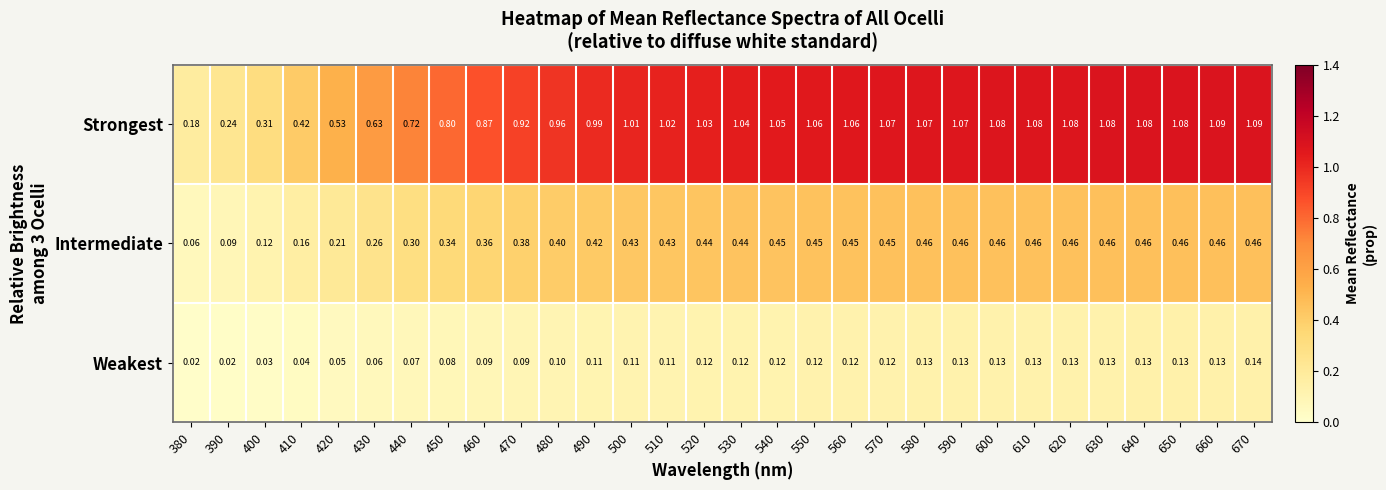

At how many categories does at least one series exceed 0?

30